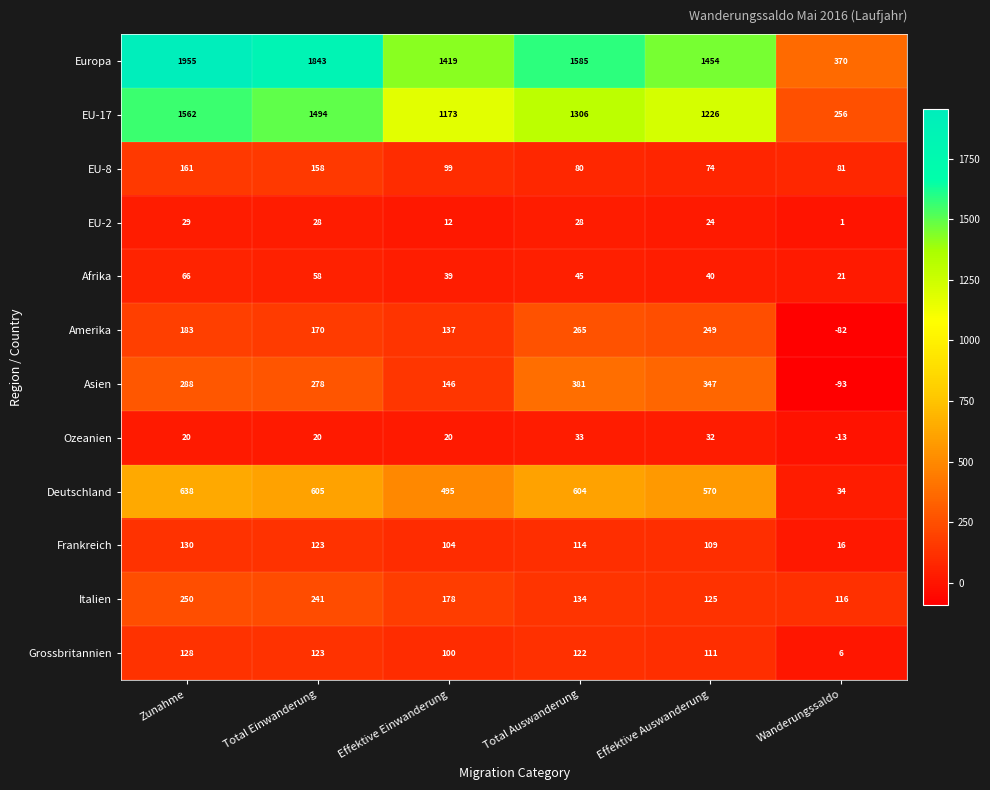

What is the sum of all Deutschland values?

2946